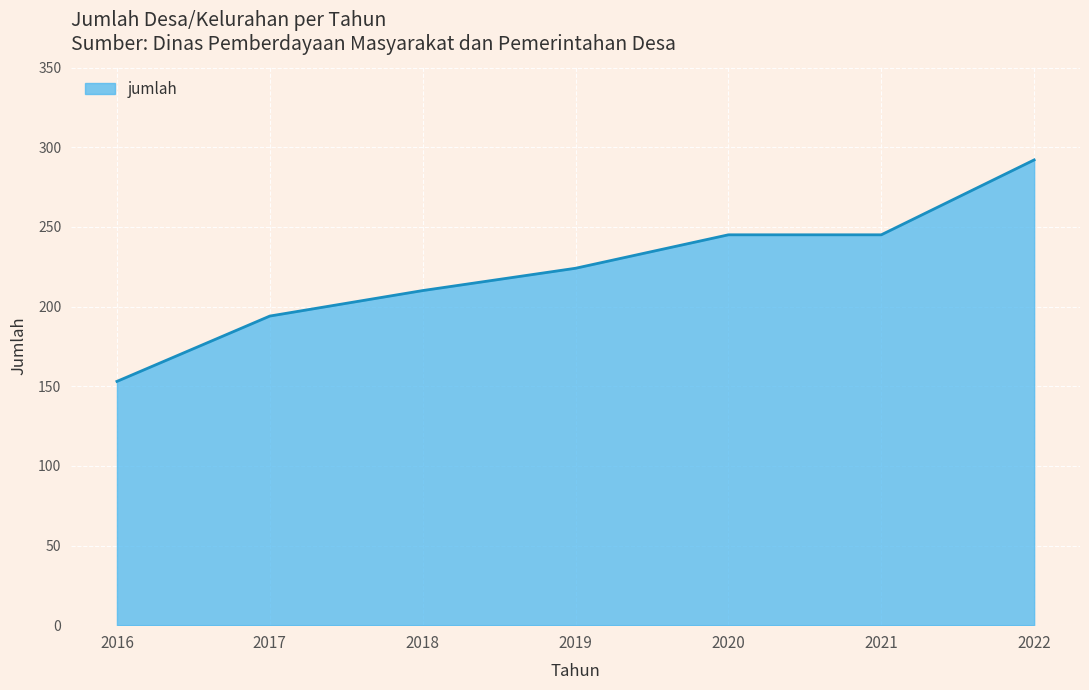

Approximately how many times larger is the value at 2022 compared to 2017?

1.5